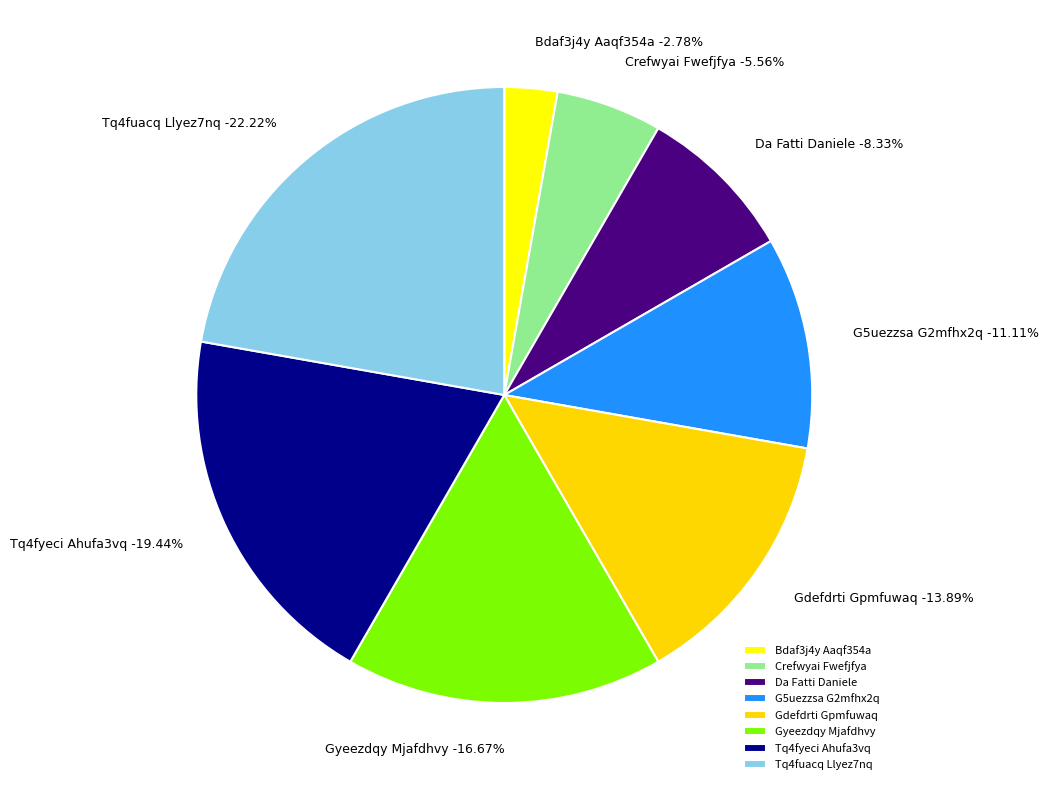

Approximately how many times larger is the value at Tq4fuacq Llyez7nq compared to Tq4fyeci Ahufa3vq?

1.1